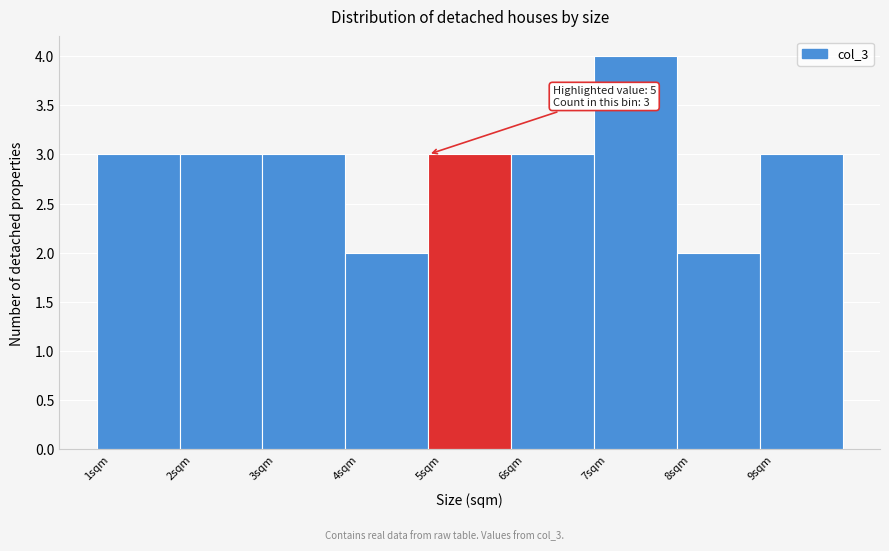

Over which range of the x-axis is the bar tallest?

7 to 8